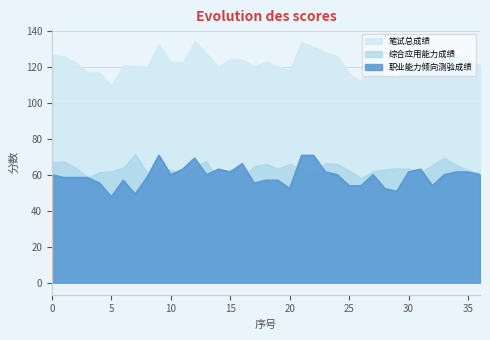

Which label corresponds to the smallest value in the chart?

5